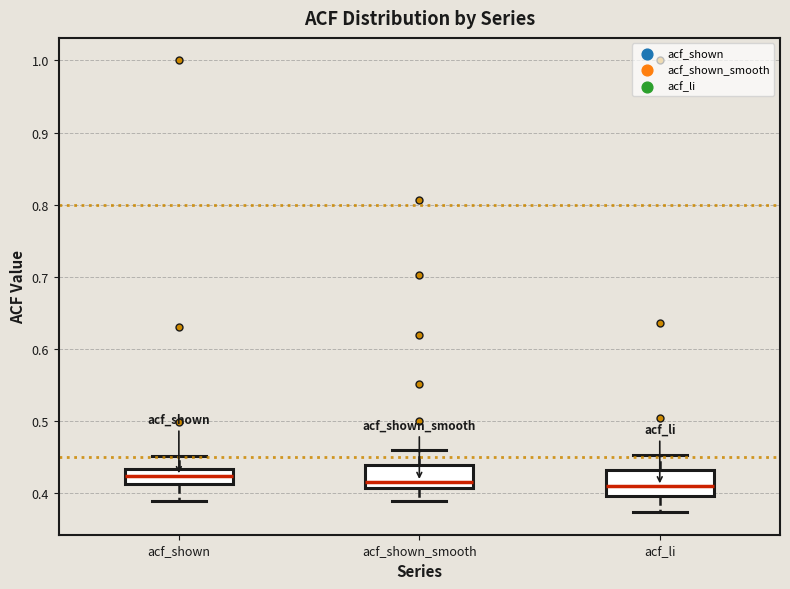

Where does the upper whisker of the box for acf_shown_smooth end on the y-axis? The values are not printed on the chart, so give them approximately, as read against the axis.

0.46